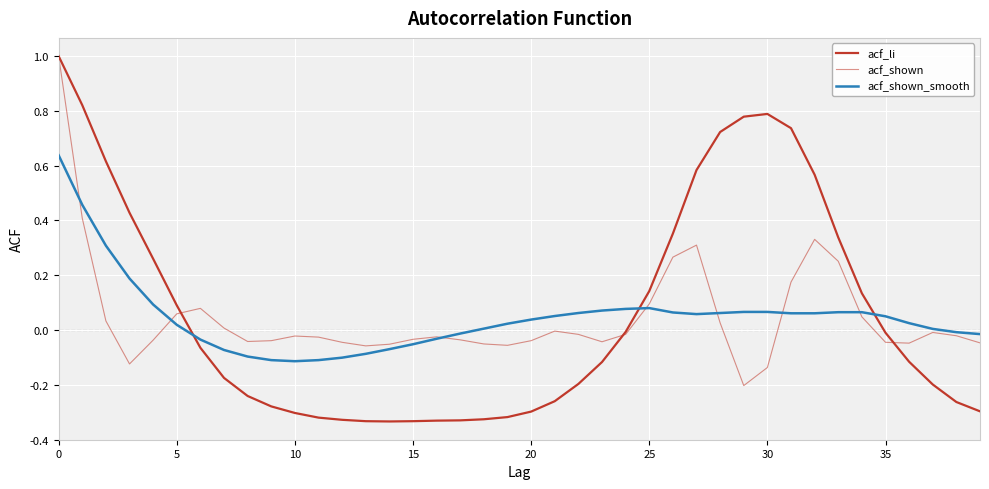

How many lines are shown in the chart?

3